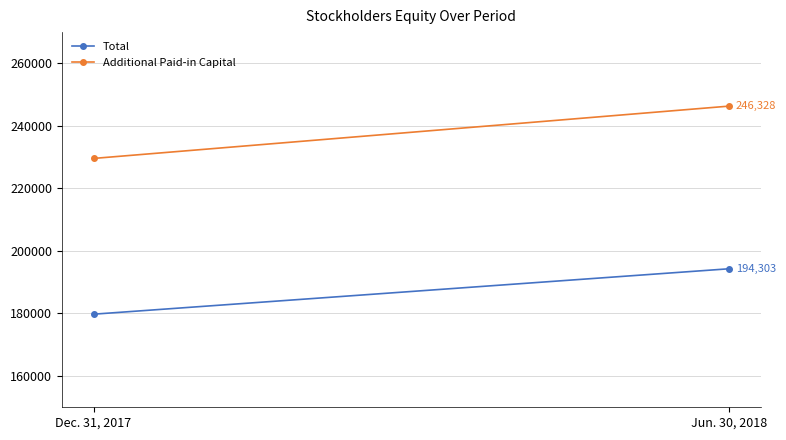

What is the total value across all series at Jun. 30, 2018?

440631